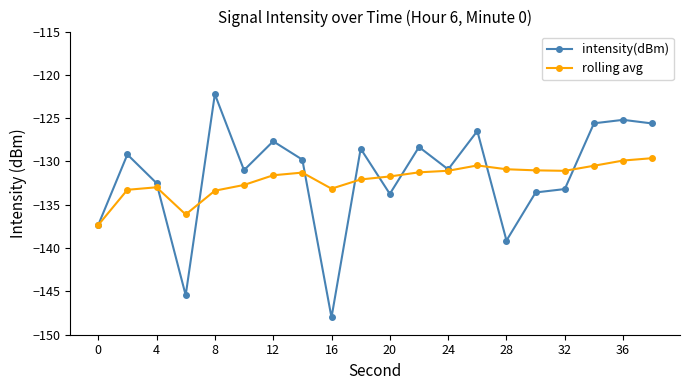

True or false: intensity(dBm) has more than 2 interior local peaks.

True